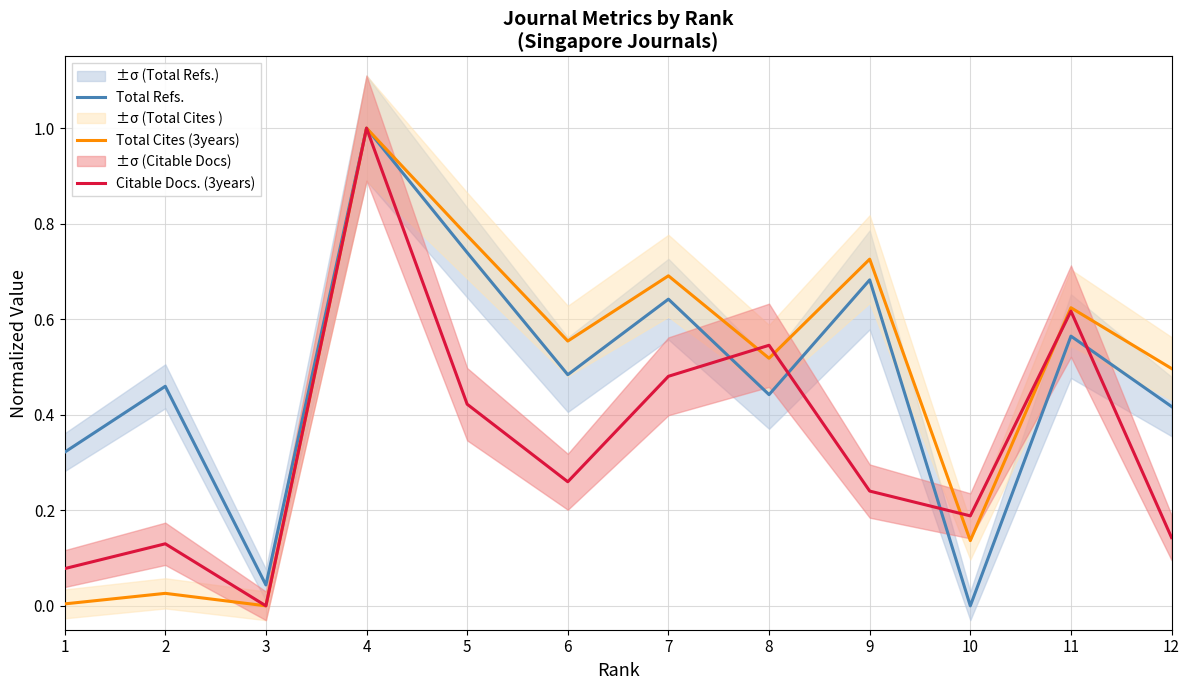

How many categories are shown in the chart?

12